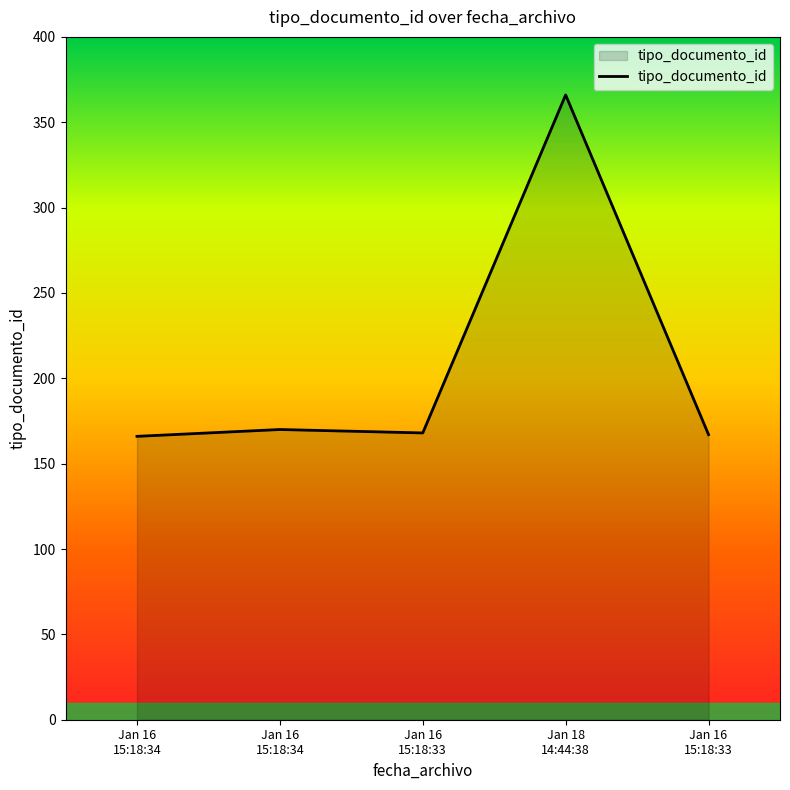

What is the change in value from Jan 16
15:18:34 to Jan 16
15:18:33?

-2